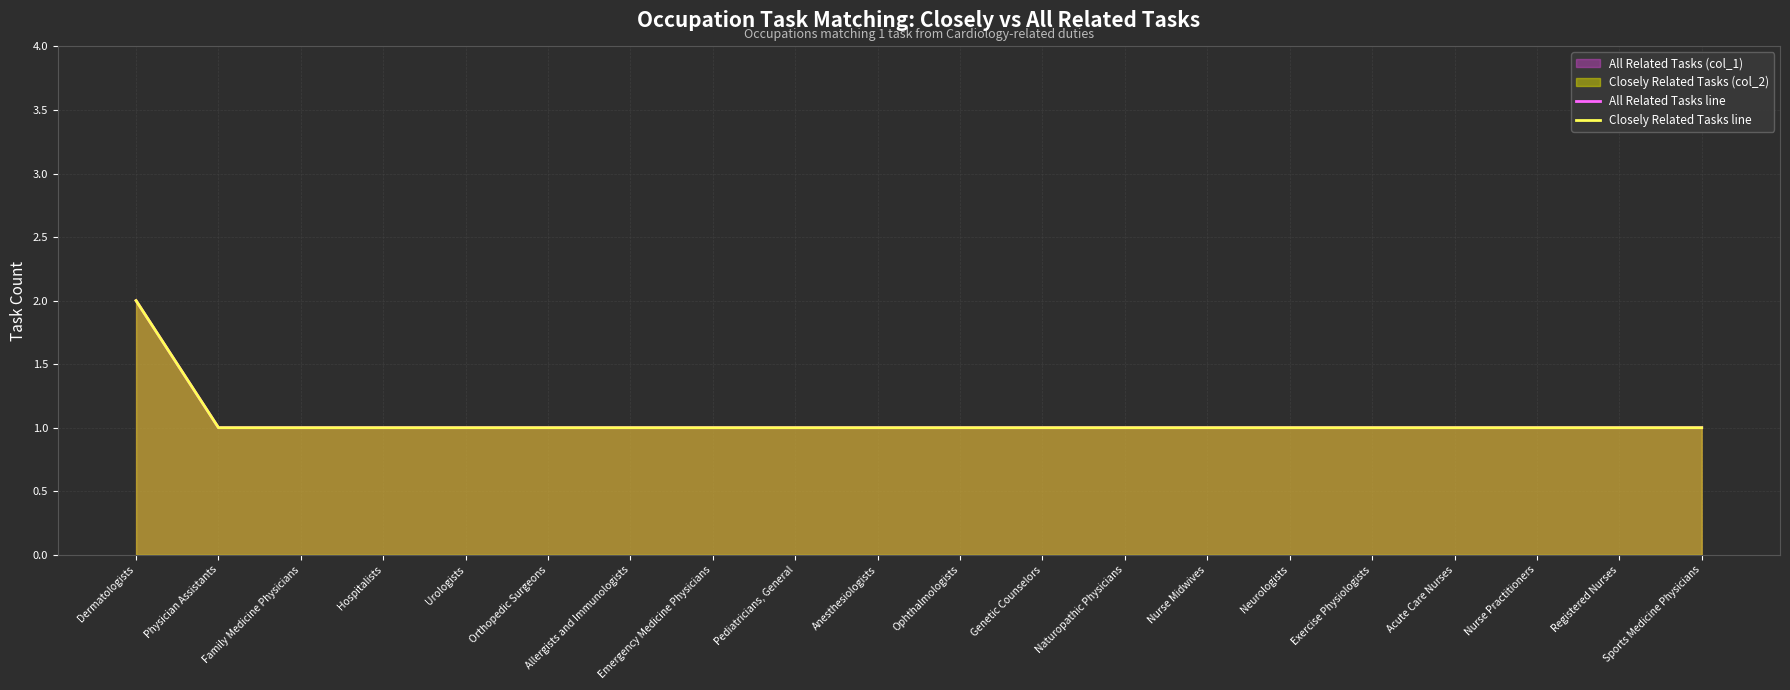

Rank the series by their maximum value, from highest to lowest.

All Related Tasks line, Closely Related Tasks line